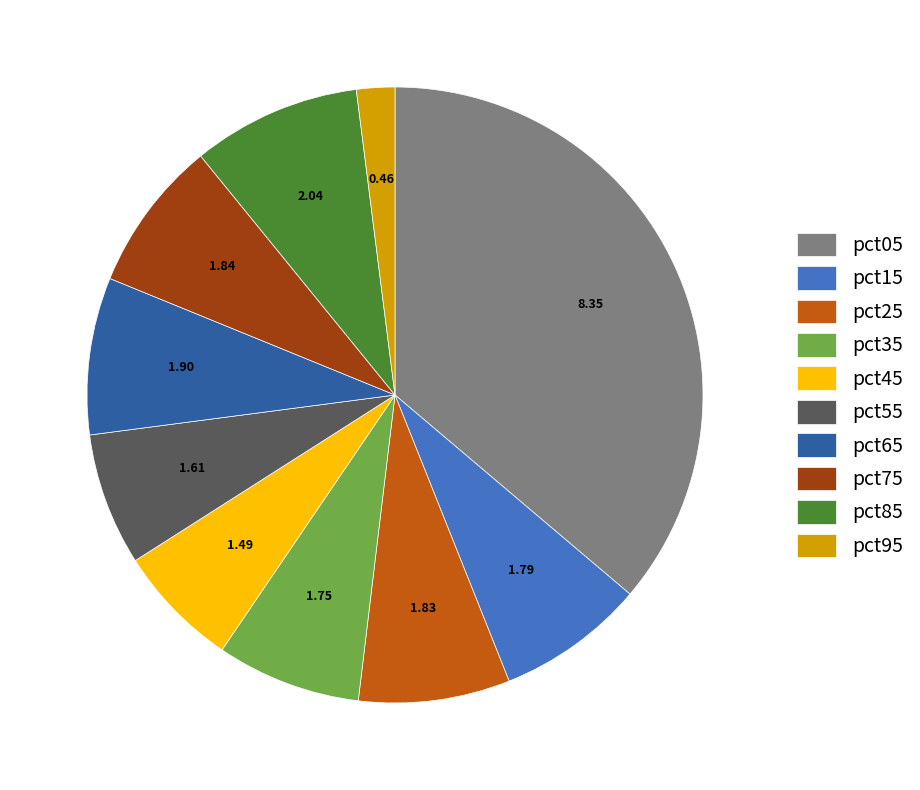

What is the largest slice in the pie chart?

pct05